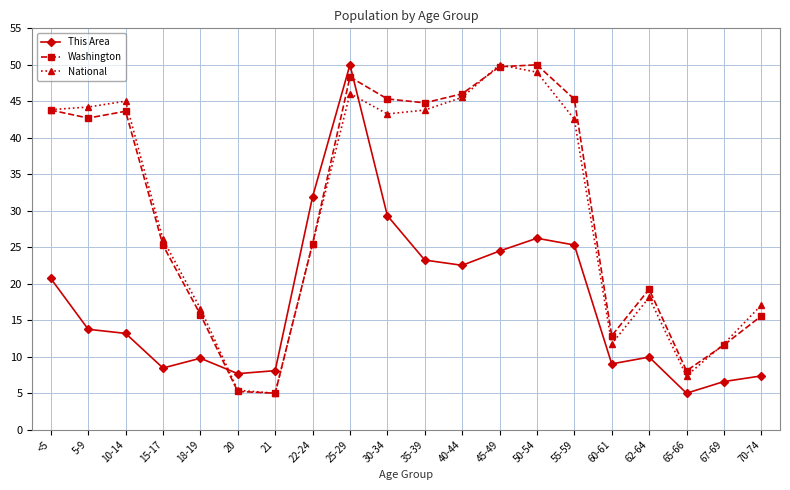

How many times do This Area and Washington cross each other?

2